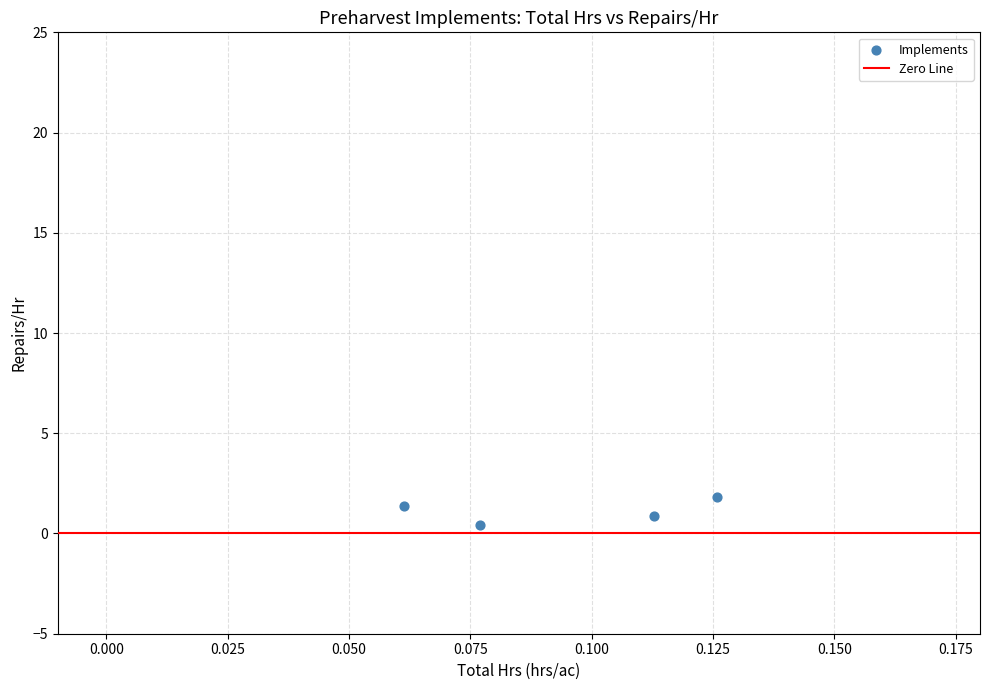

What is the range of Y values (max minus min)?

1.4